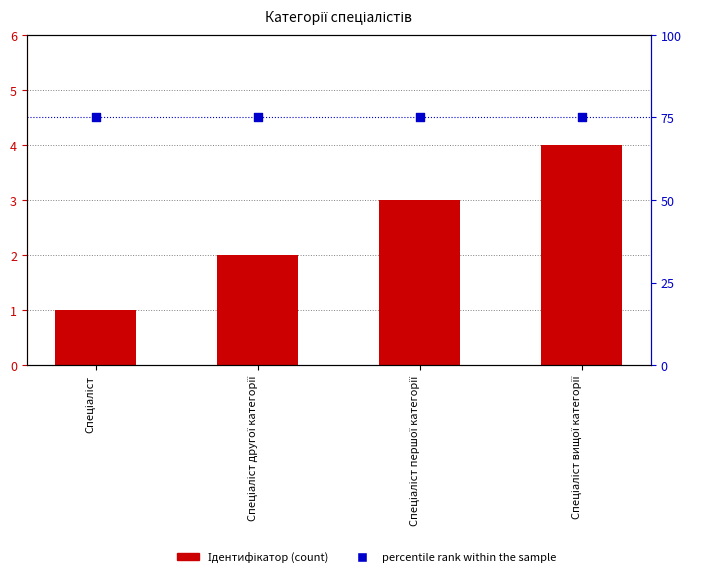

At which category is the sum across all series the highest?

Спеціаліст вищої категорії